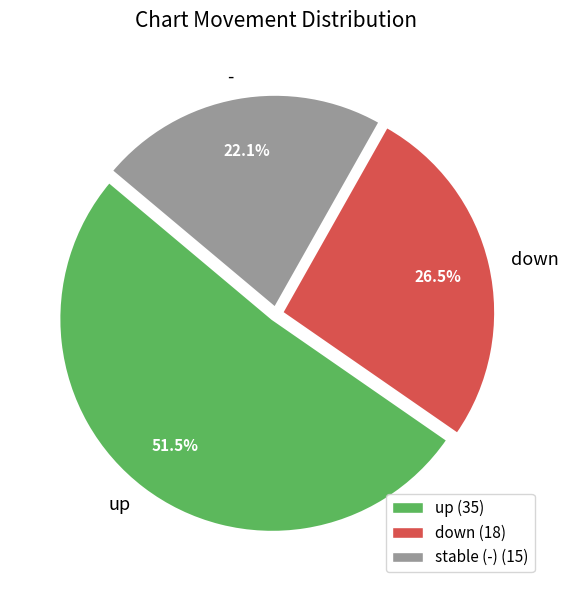

What is the largest slice in the pie chart?

up